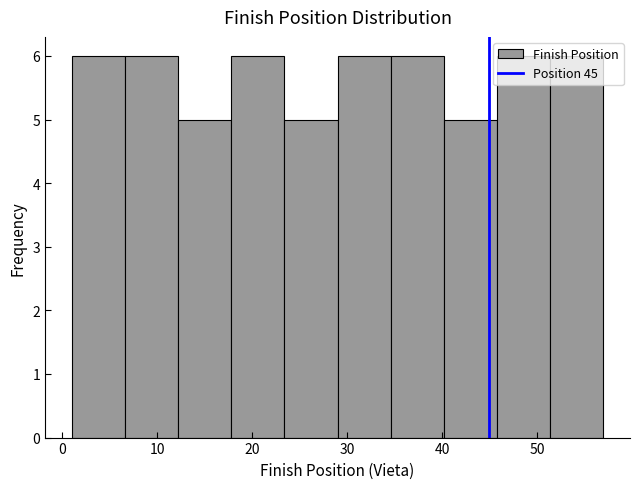

Reading left to right, transcribe this chart: for each bar, give the range it covers on the x-axis and its height. Neither the bar edges nor the heights are printed on the chart, so give them approximately, as read against the axes.

1.0 to 6.6: 6
6.6 to 12.2: 6
12.2 to 17.8: 5
17.8 to 23.4: 6
23.4 to 29.0: 5
29.0 to 34.6: 6
34.6 to 40.2: 6
40.2 to 45.8: 5
45.8 to 51.4: 6
51.4 to 57.0: 6